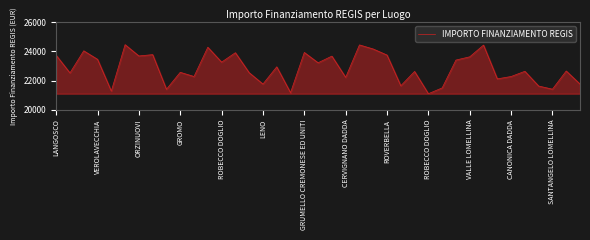

What is the difference between the maximum and minimum values?

3354.5